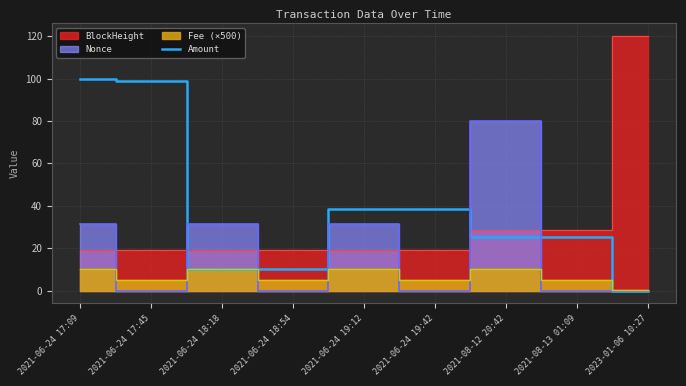

The value of Amount at 2021-06-24 19:42 is 68.2. True or false?

False